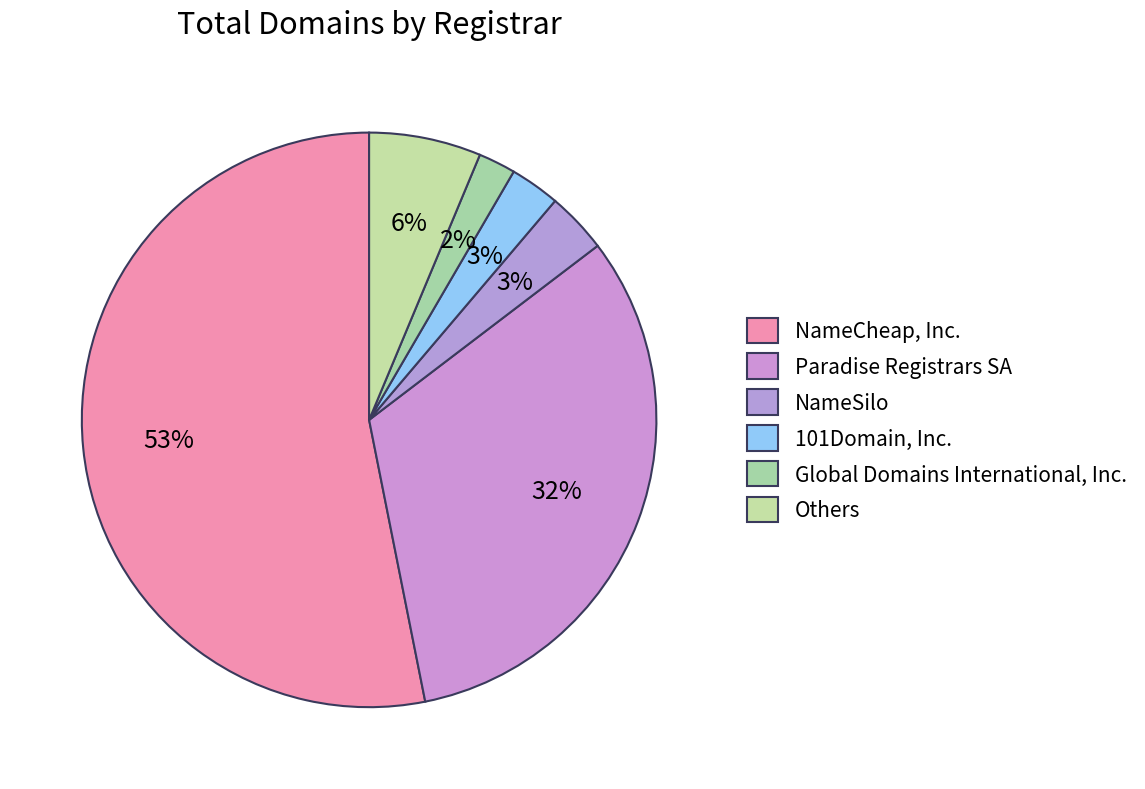

Which slice is the largest?

NameCheap, Inc.